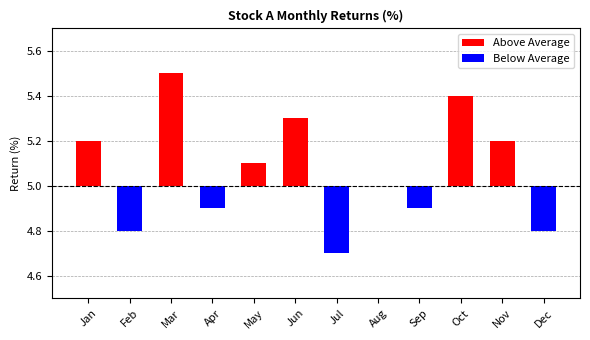

The Above Average series shows 0.2 at Feb. True or false?

False